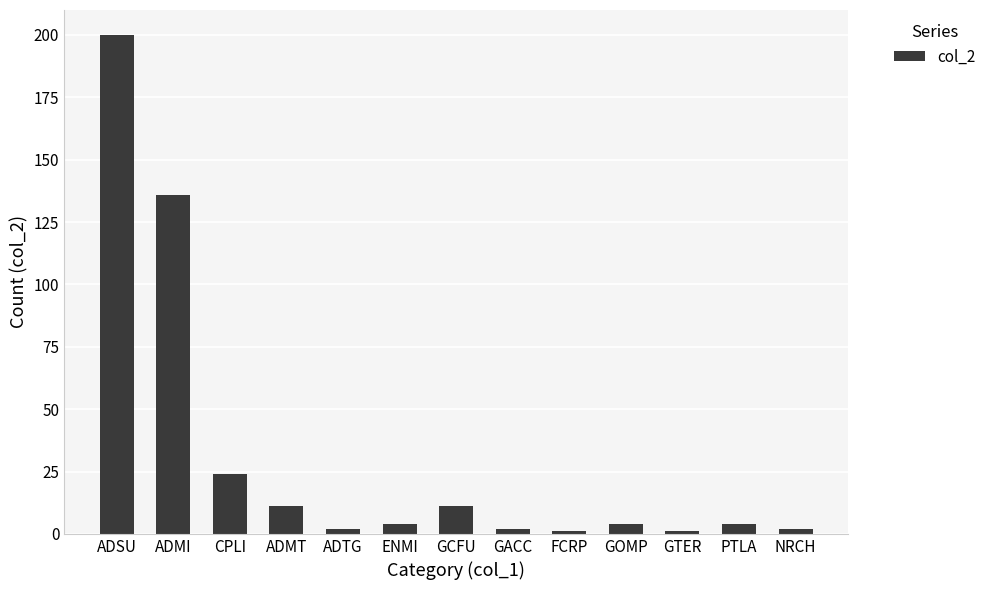

Where is the data nearest to the value 100?

ADMI